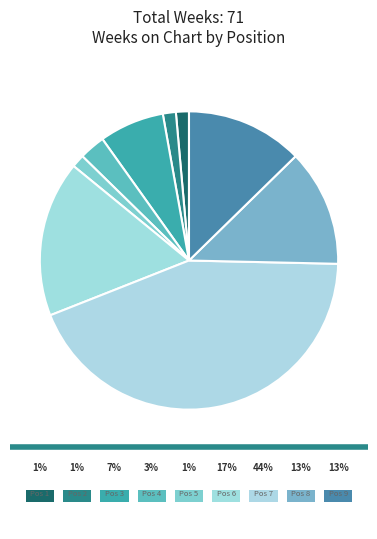

To the nearest percent, what portion does 2: Gulddans represent?

1%